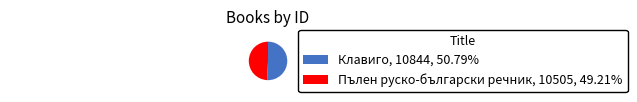

What is the ratio of the value at Клавиго to the value at Пълен руско-български речник?

1.0